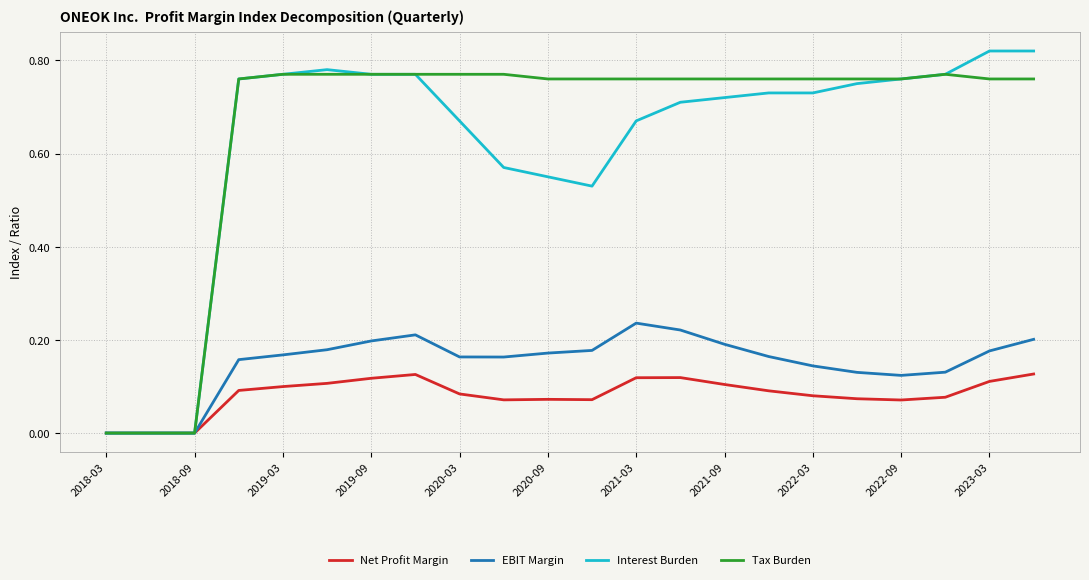

Which series has the largest total across all categories?

Tax Burden